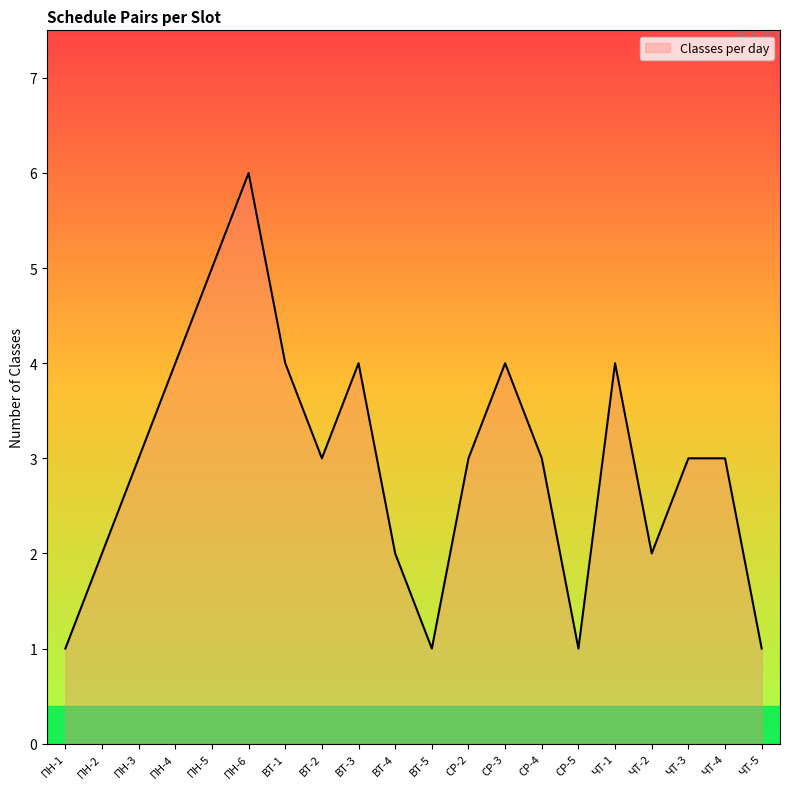

What is the greatest value displayed?

6